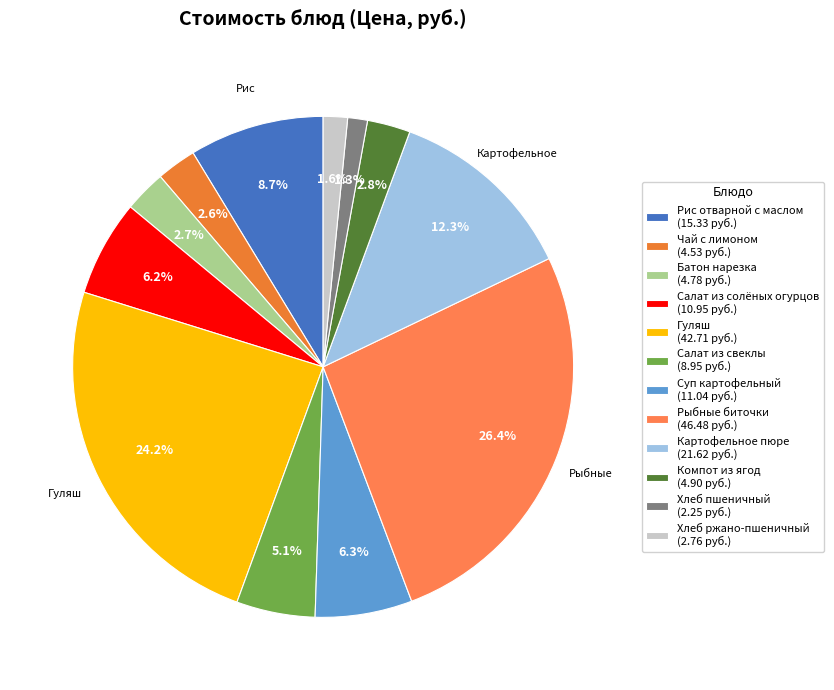

Combined, do Чай с лимоном and Суп картофельный account for over 50%?

No